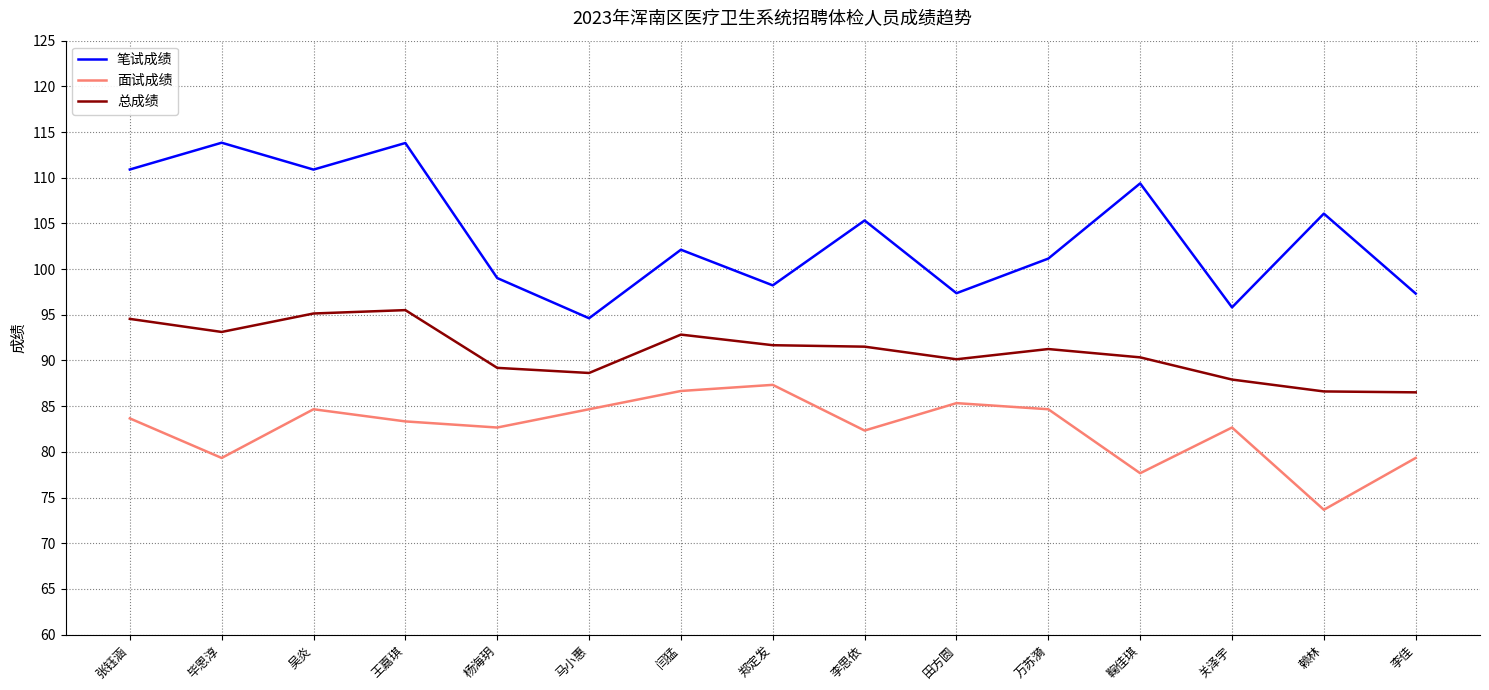

What is the maximum value for 总成绩?

95.5